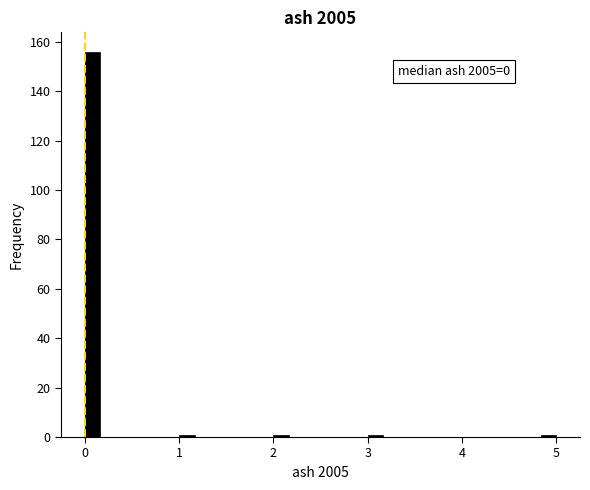

Read against the x-axis, roughly where is the centre of the tallest bar?

0.1